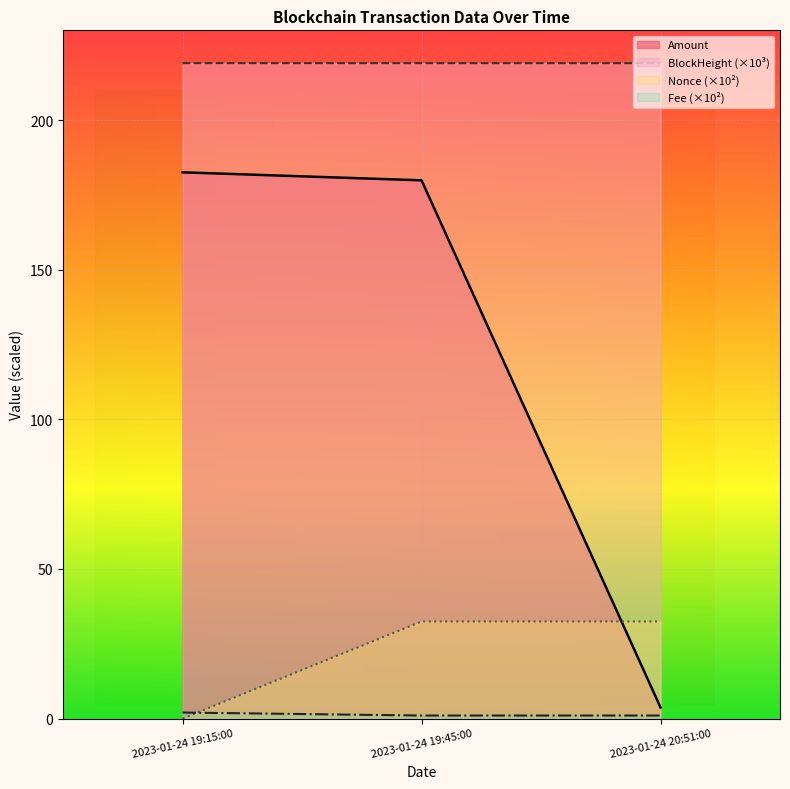

Where does the Nonce series first go above 32?

2023-01-24 19:45:00